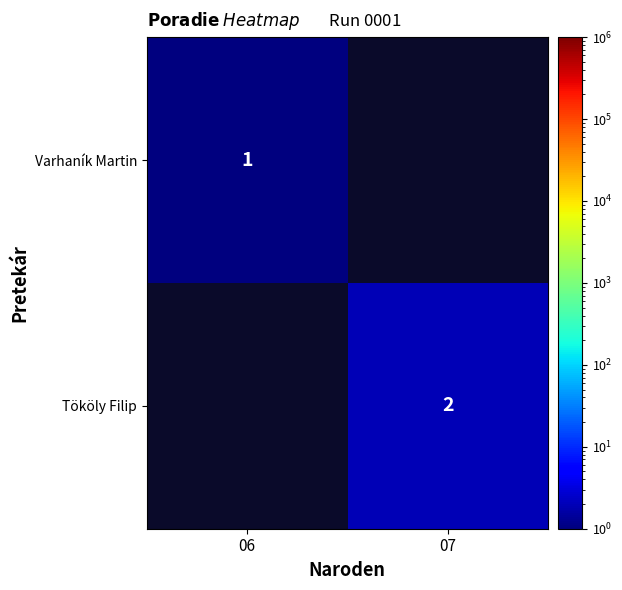

Is it true that Tököly Filip equals 1.3 at 07?

False